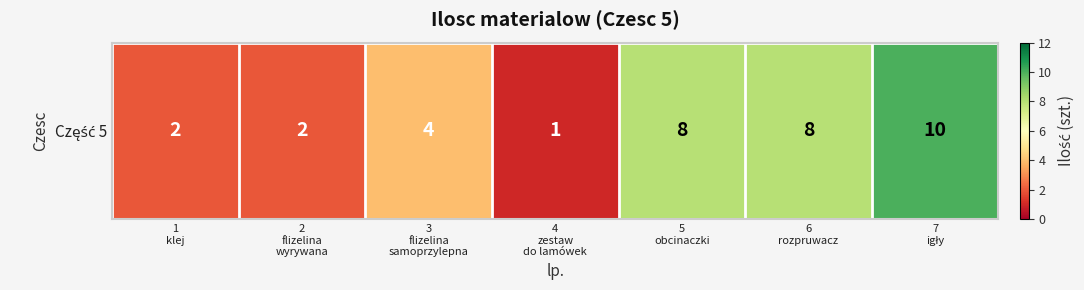

What is the average value?

5